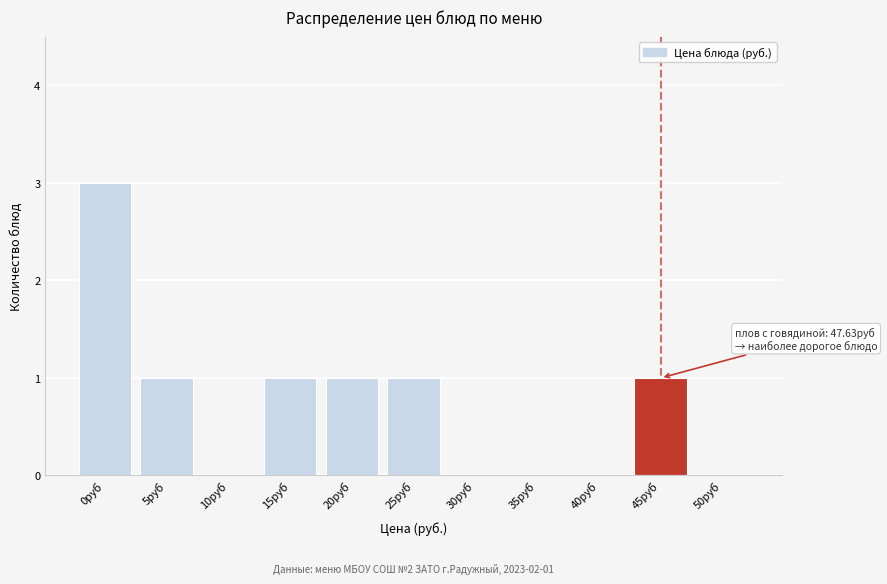

Reading left to right, transcribe all the data shown in this chart.

0руб=3	5руб=1	10руб=0	15руб=1	20руб=1	25руб=1	30руб=0	35руб=0	40руб=0	45руб=1	50руб=0